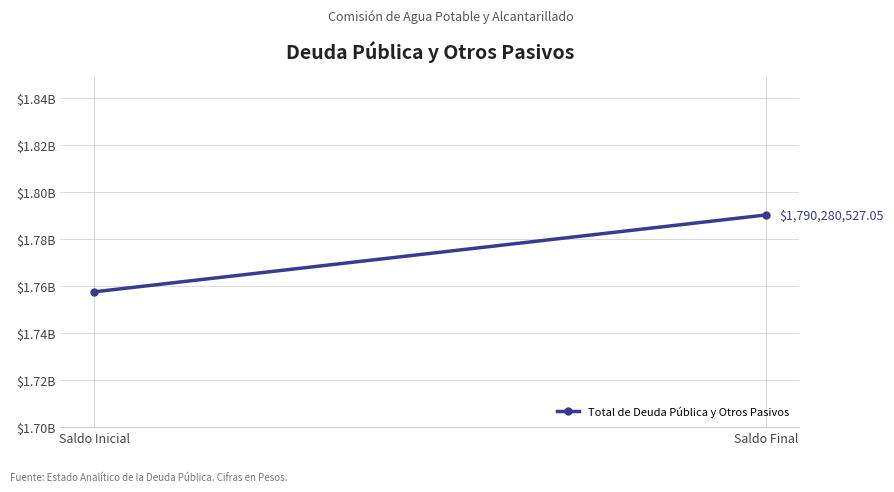

Rank the categories by value from lowest to highest.

Saldo Inicial, Saldo Final